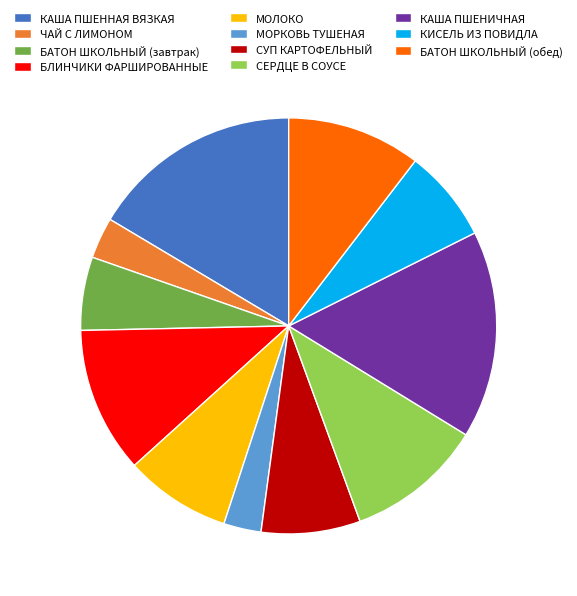

Count the number of slices in the pie.

11